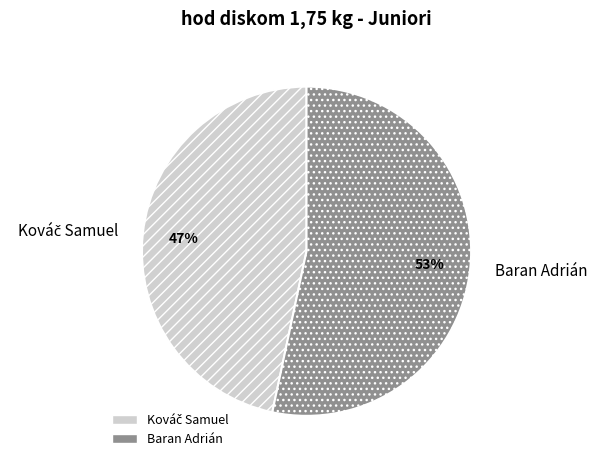

What is the majority slice?

Baran Adrián